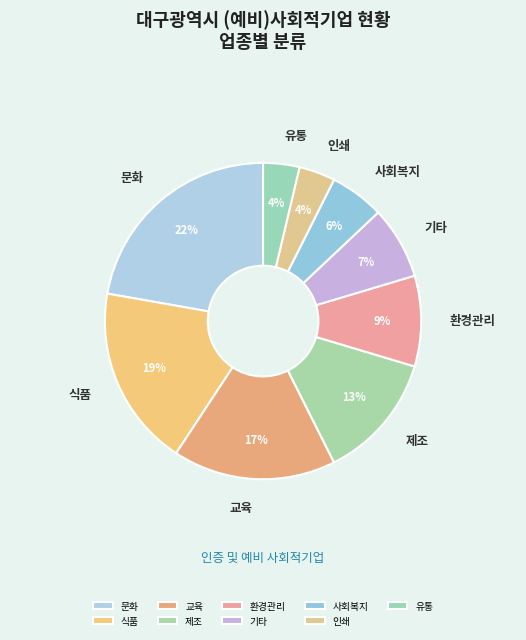

Between 교육 and 인쇄, which is larger?

교육